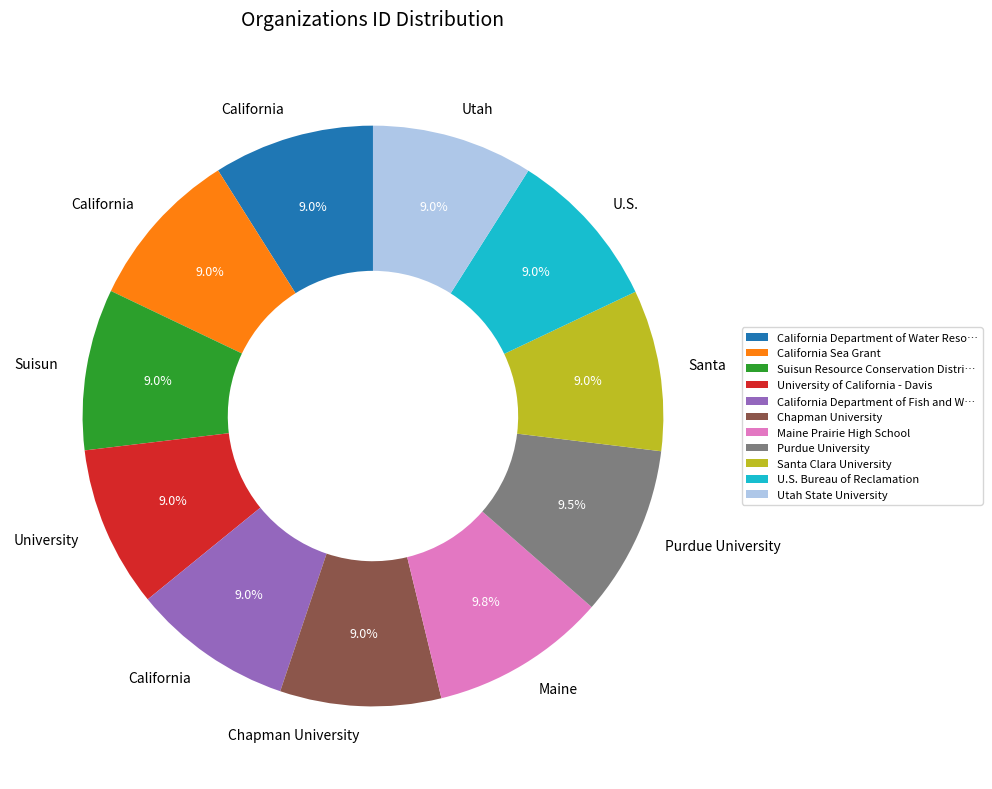

True or false: Utah State University accounts for 9% of the total.

True